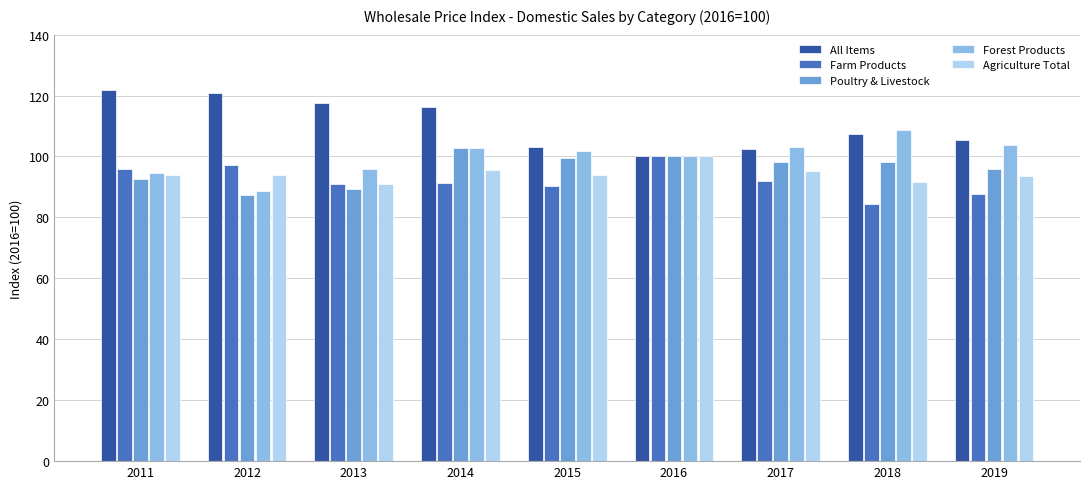

What is the difference between the maximum and minimum values in the All Items series?

21.9